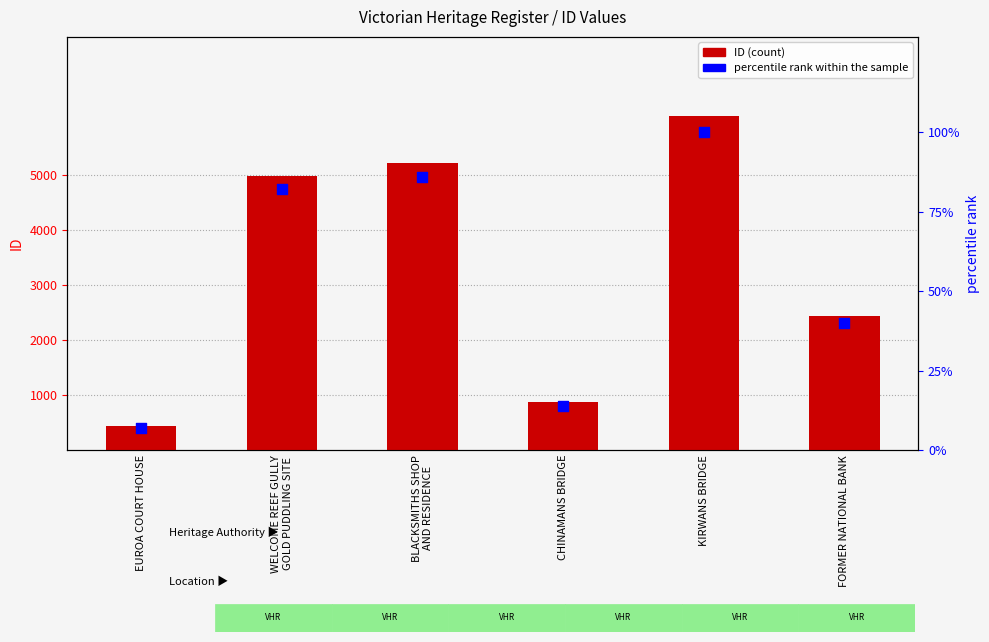

Is the value of ID (count) at EUROA COURT HOUSE greater than the value of percentile rank within the sample at EUROA COURT HOUSE?

Yes